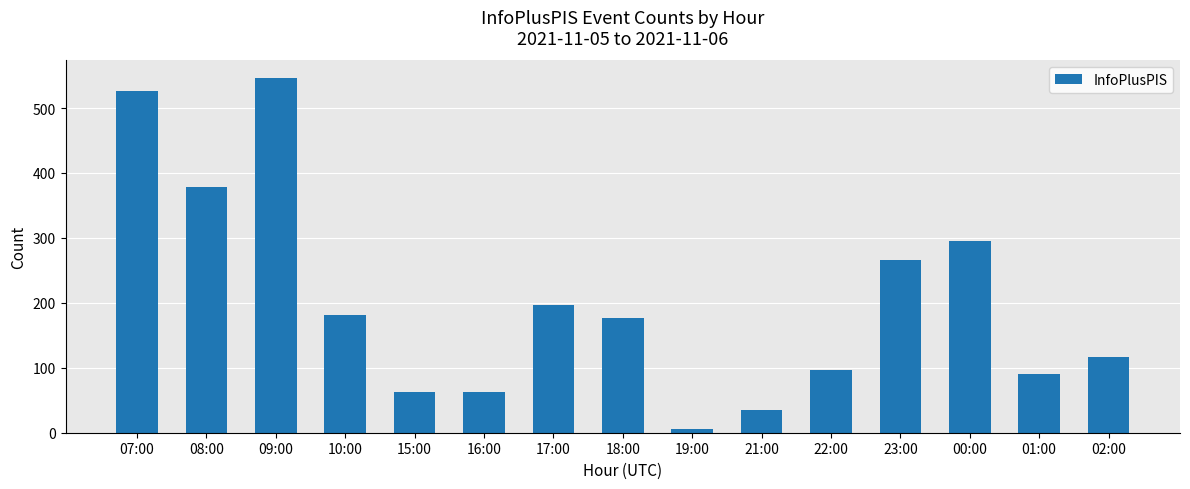

What is the greatest value displayed?

546